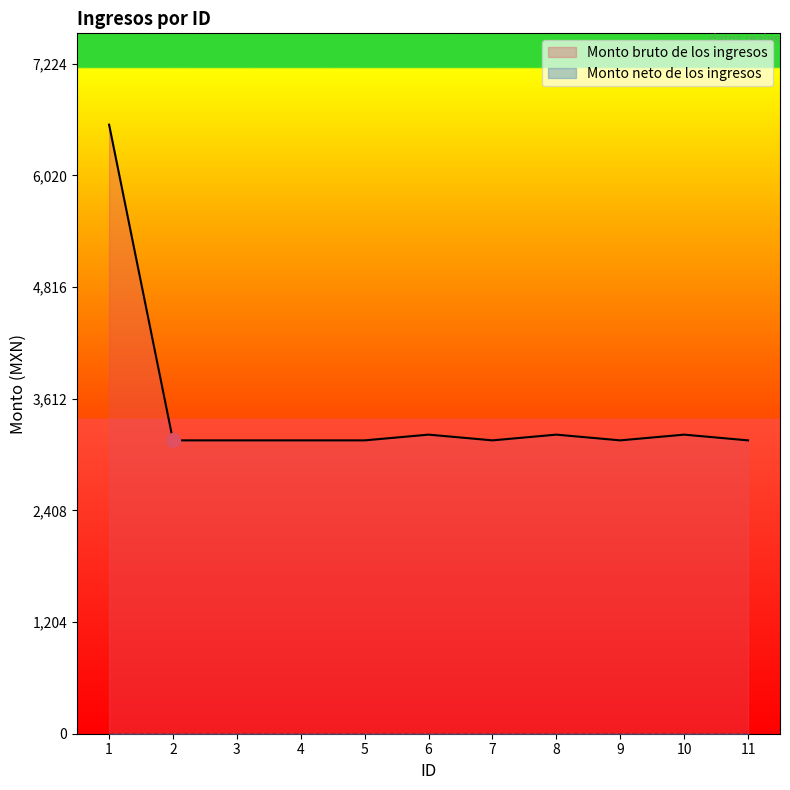

How many data points does each series have?

11